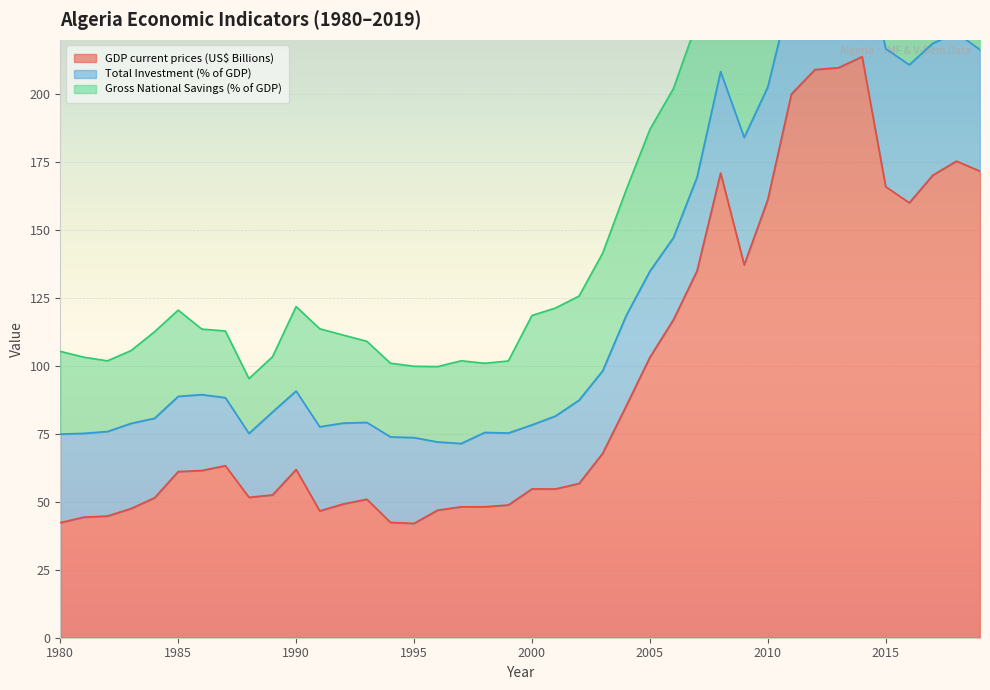

What is the sum of all GDP current prices (US$ Billions) values?

3826.1